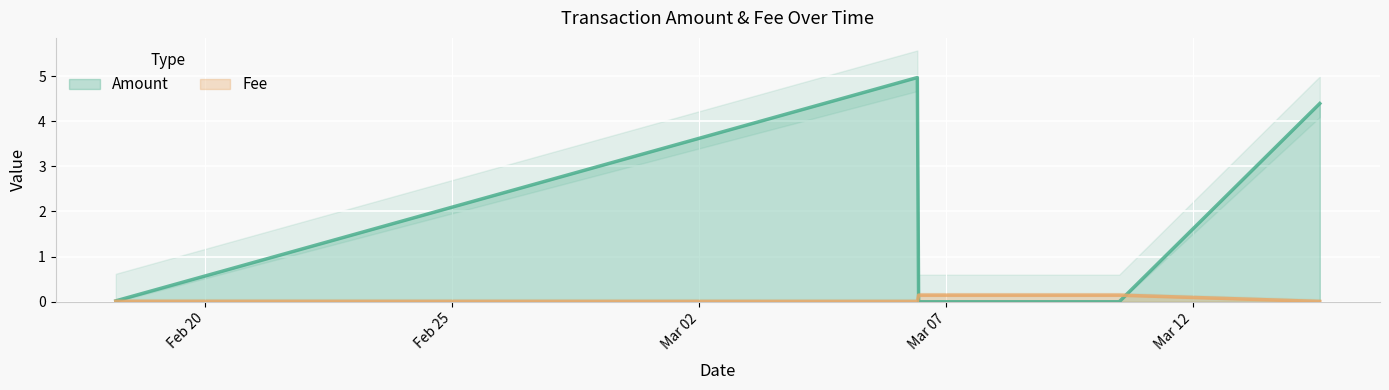

The value of Fee at 2022-03-06 10:01:54 is 0.0. True or false?

True